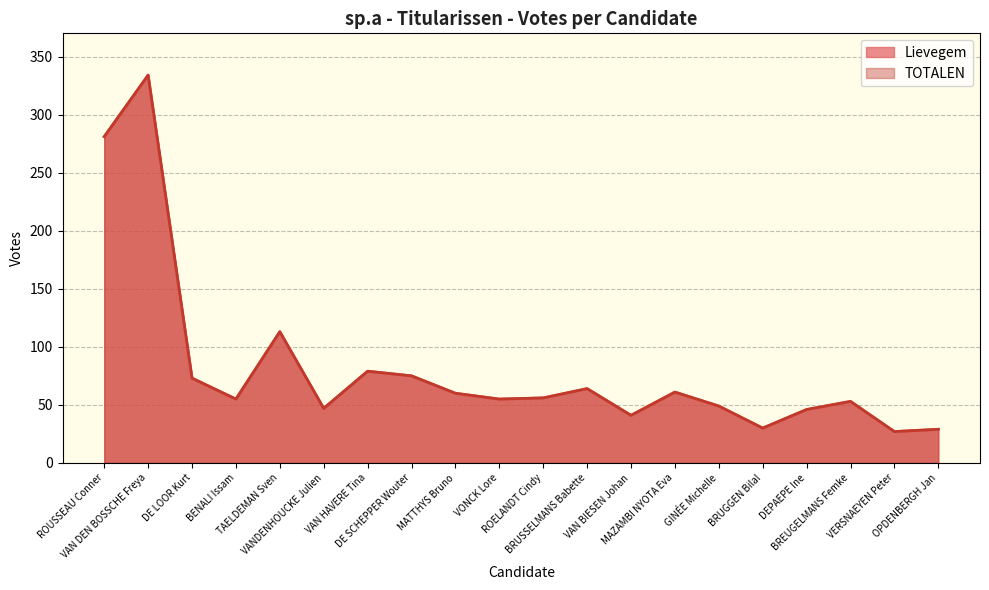

Rank the categories by Lievegem value from highest to lowest.

VAN DEN BOSSCHE Freya, ROUSSEAU Conner, TAELDEMAN Sven, VAN HAVERE Tina, DE SCHEPPER Wouter, DE LOOR Kurt, BRUSSELMANS Babette, MAZAMBI NYOTA Eva, MATTHYS Bruno, ROELANDT Cindy, BENALI Issam, VONCK Lore, BREUGELMANS Femke, GINÉE Michelle, VANDENHOUCKE Julien, DEPAEPE Ine, VAN BIESEN Johan, BRUGGEN Bilal, OPDENBERGH Jan, VERSNAEYEN Peter